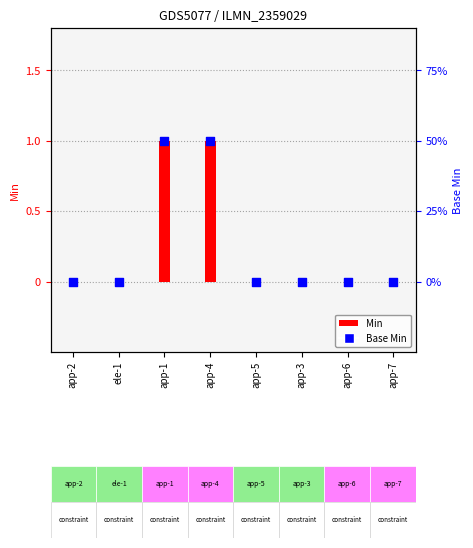

At how many categories does at least one series exceed 0?

2